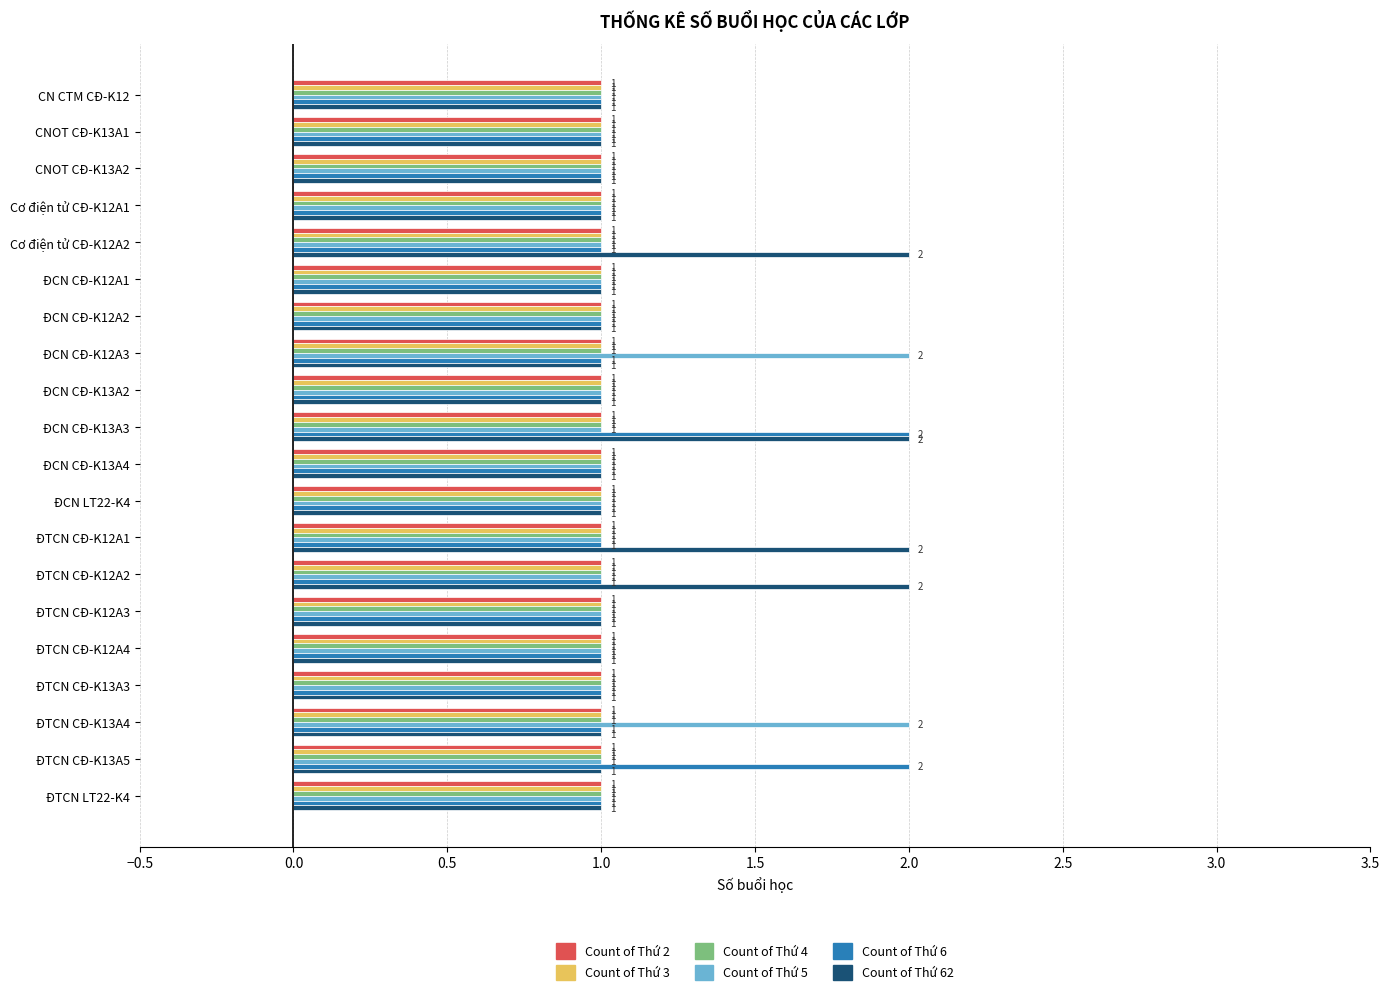

The value of Count of Thứ 3 at ĐTCN CĐ-K13A3 is 1. True or false?

True